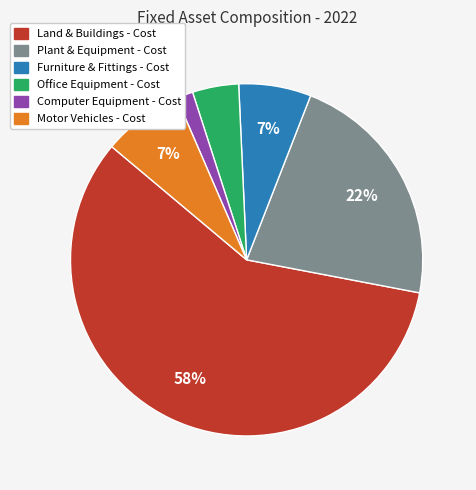

Is it true that Land & Buildings - Cost is 68% of the pie?

False